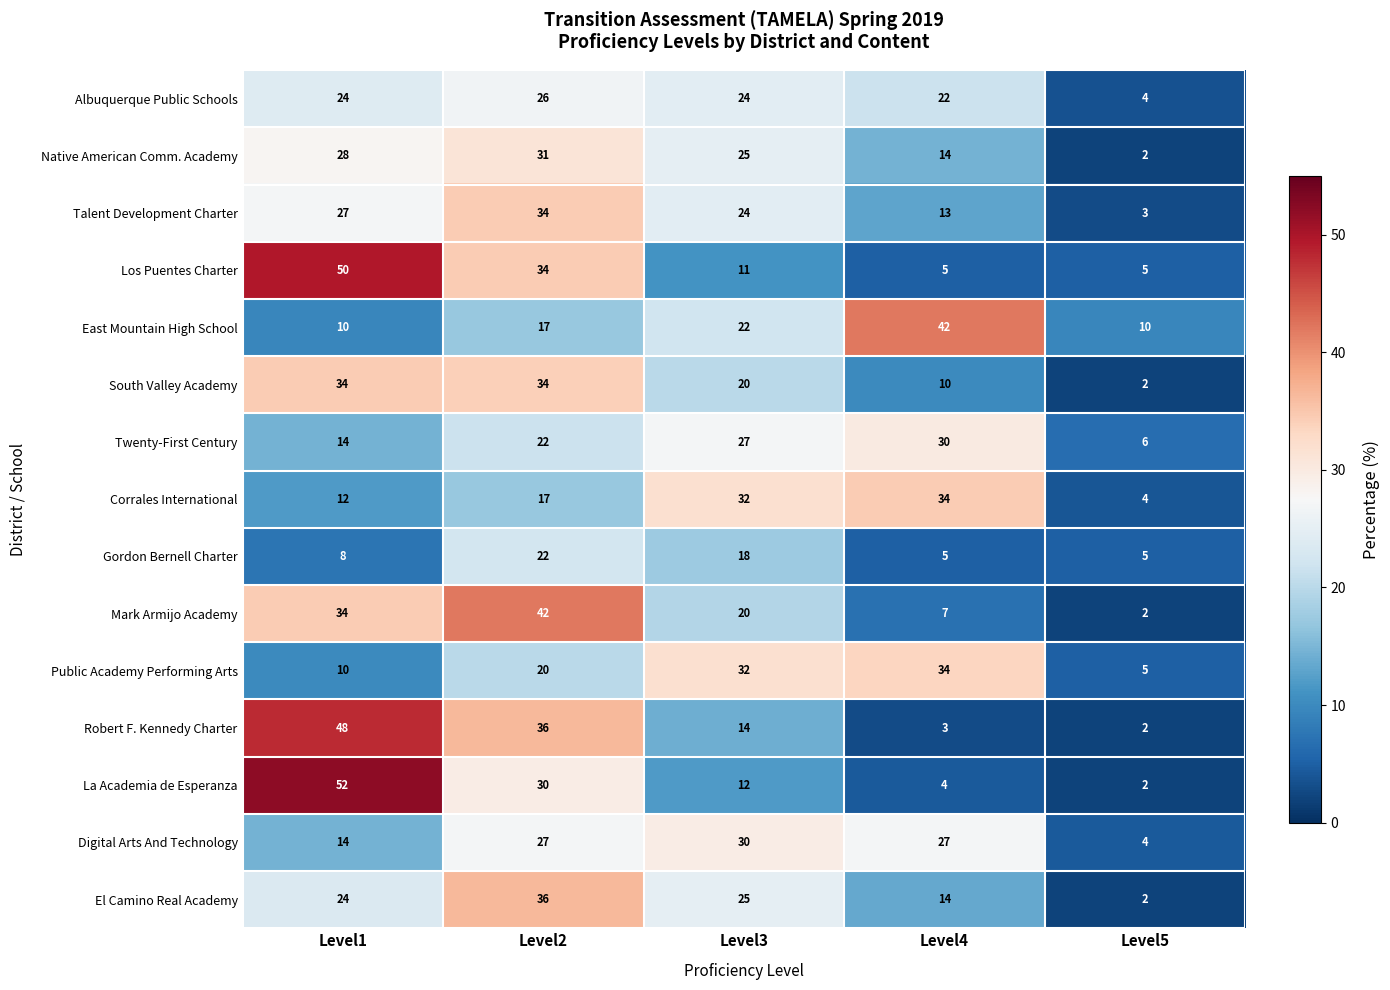

Rank the categories by Talent Development Charter value from lowest to highest.

Level5, Level4, Level3, Level1, Level2